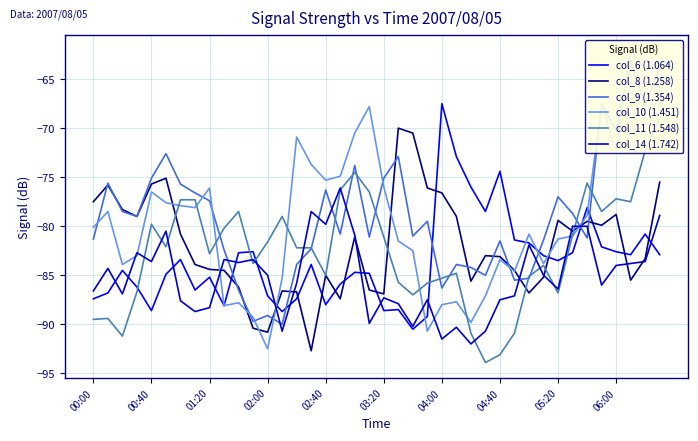

What is the highest value of the col_6 (1.064) series?

-67.5